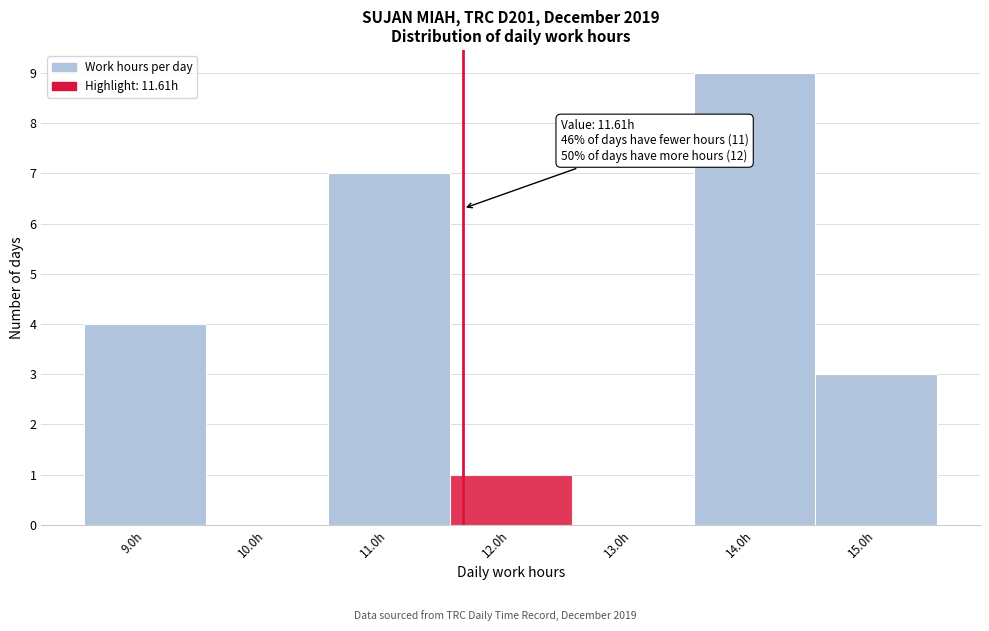

Which range on the x-axis has the tallest bar?

13.5 to 14.5